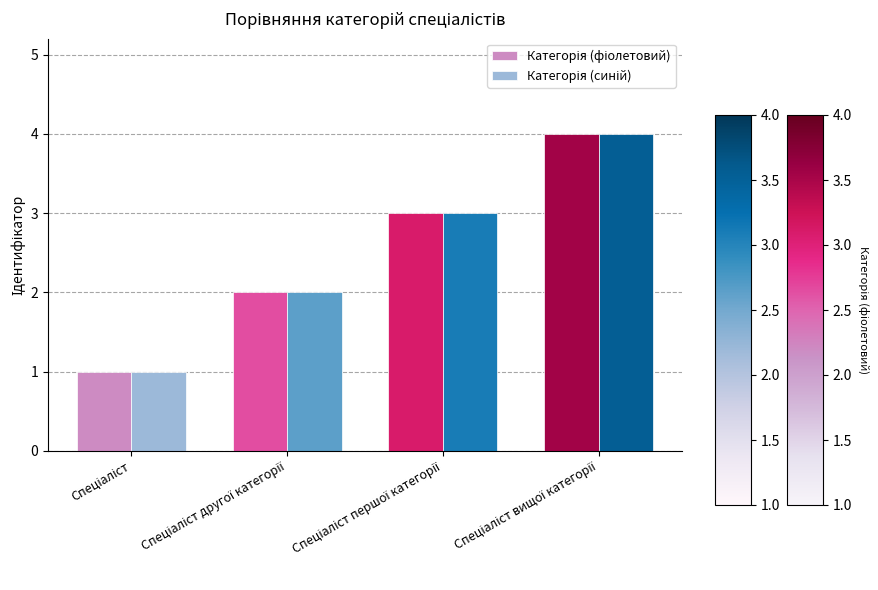

The Категорія (синій) series shows 1 at Спеціаліст другої категорії. True or false?

False